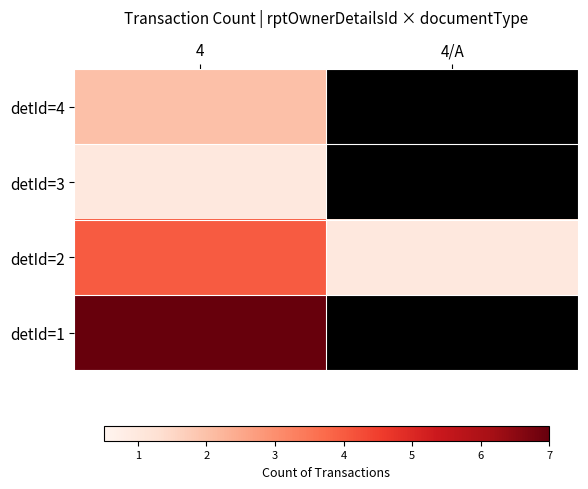

At which label does detId=2 reach its peak?

4